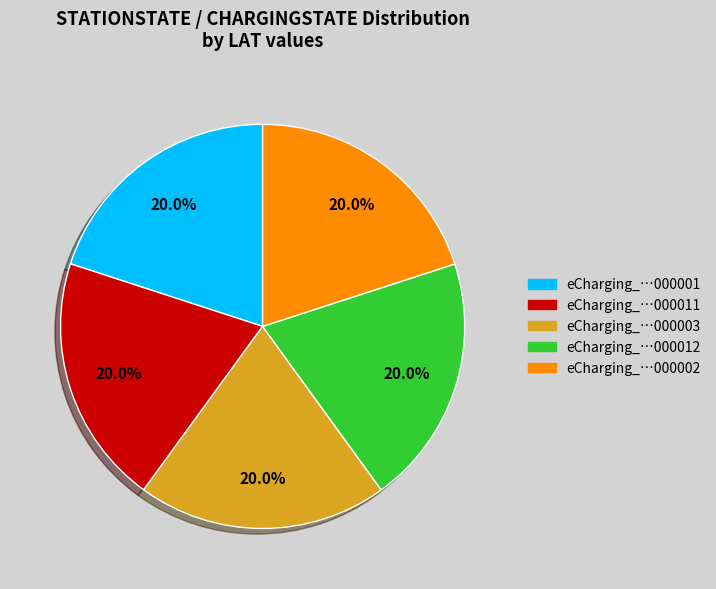

Is there any slice that represents more than half of the pie?

No